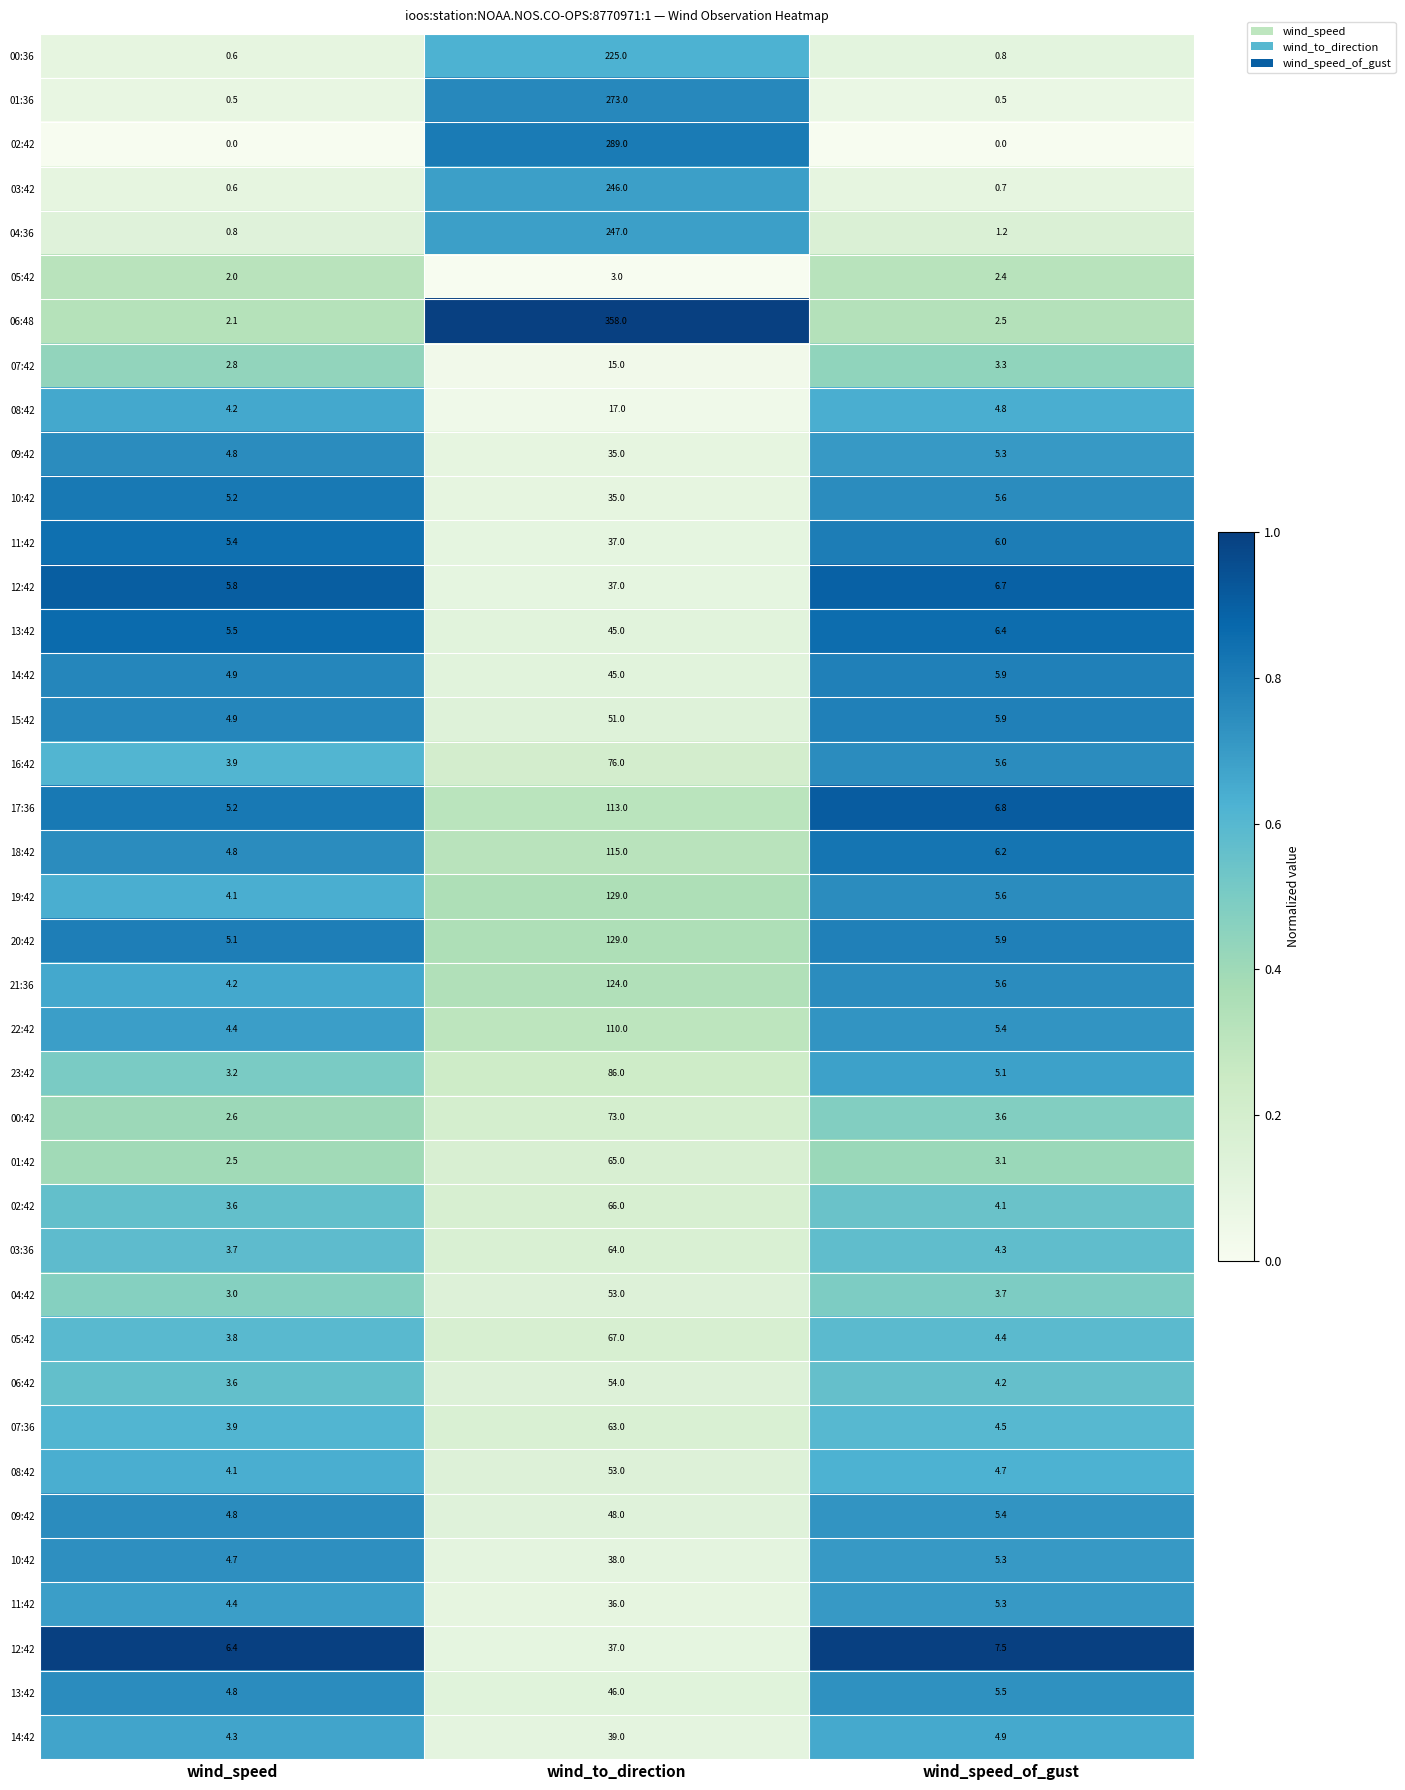

How many categories are shown in the chart?

3